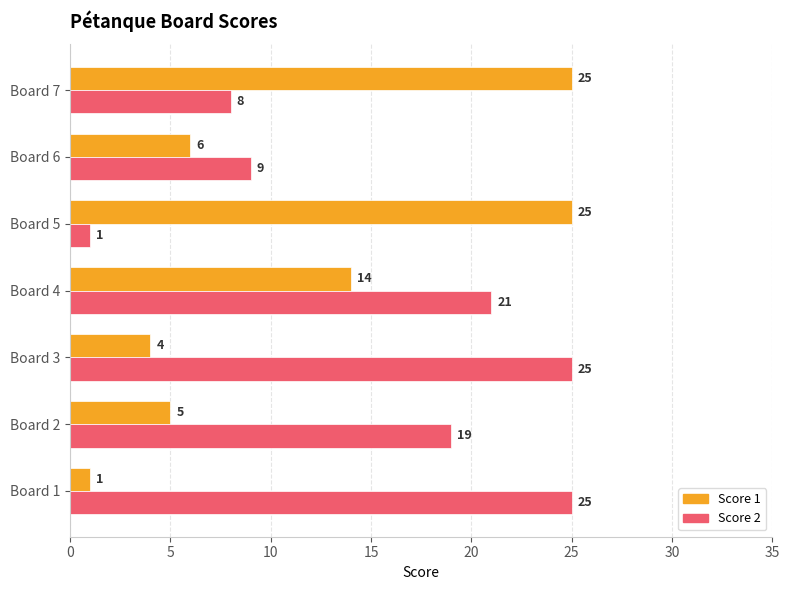

Which category has the lowest value in the Score 2 series?

Board 5